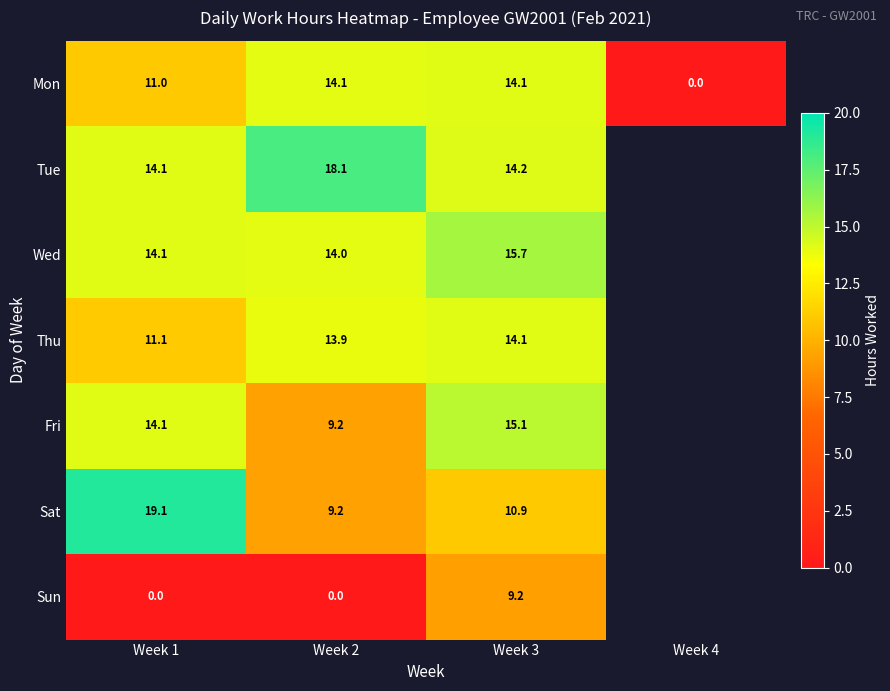

Which series changed the most between Week 1 and Week 2?

Sat